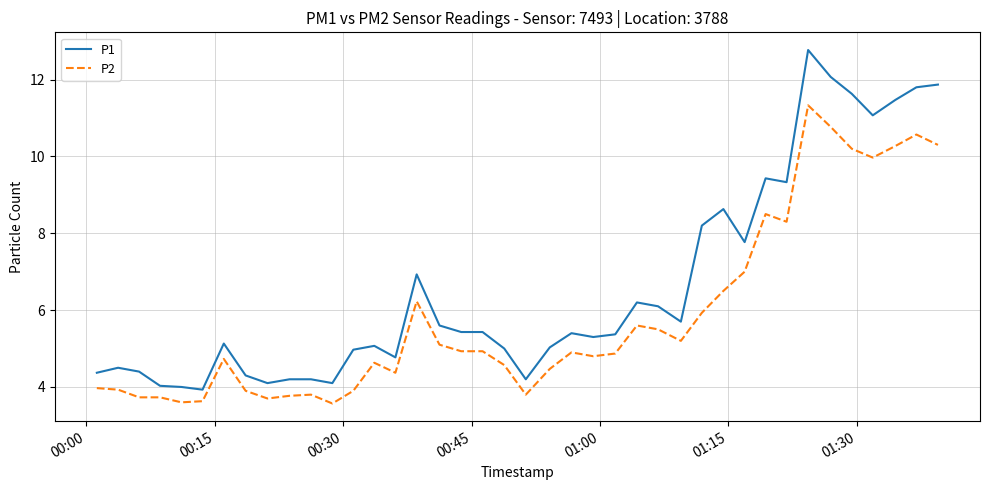

What is the greatest value displayed?

12.8